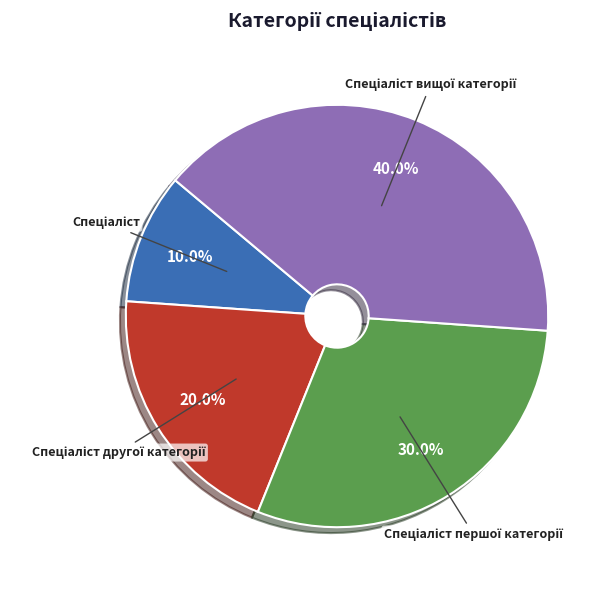

Is there a majority slice in this chart?

No